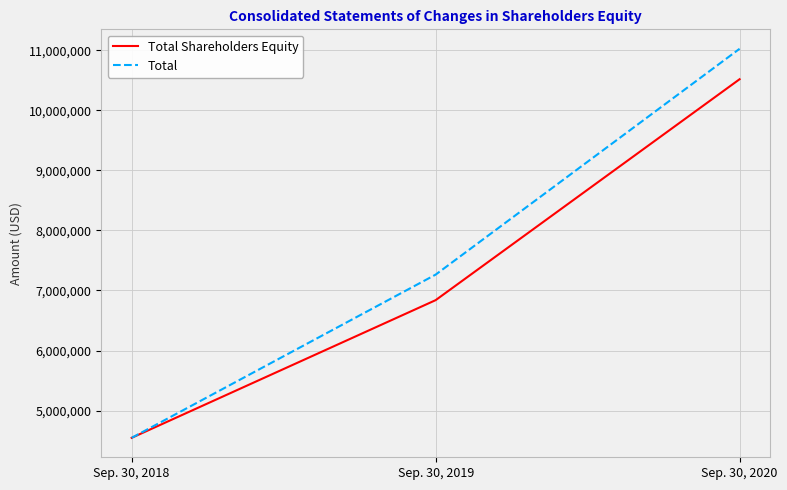

Reading left to right, transcribe all the data shown in this chart.

Total Shareholders Equity: Sep. 30, 2018=4546445	Sep. 30, 2019=6838351	Sep. 30, 2020=10516277
Total: Sep. 30, 2018=4546445	Sep. 30, 2019=7263346	Sep. 30, 2020=11023009